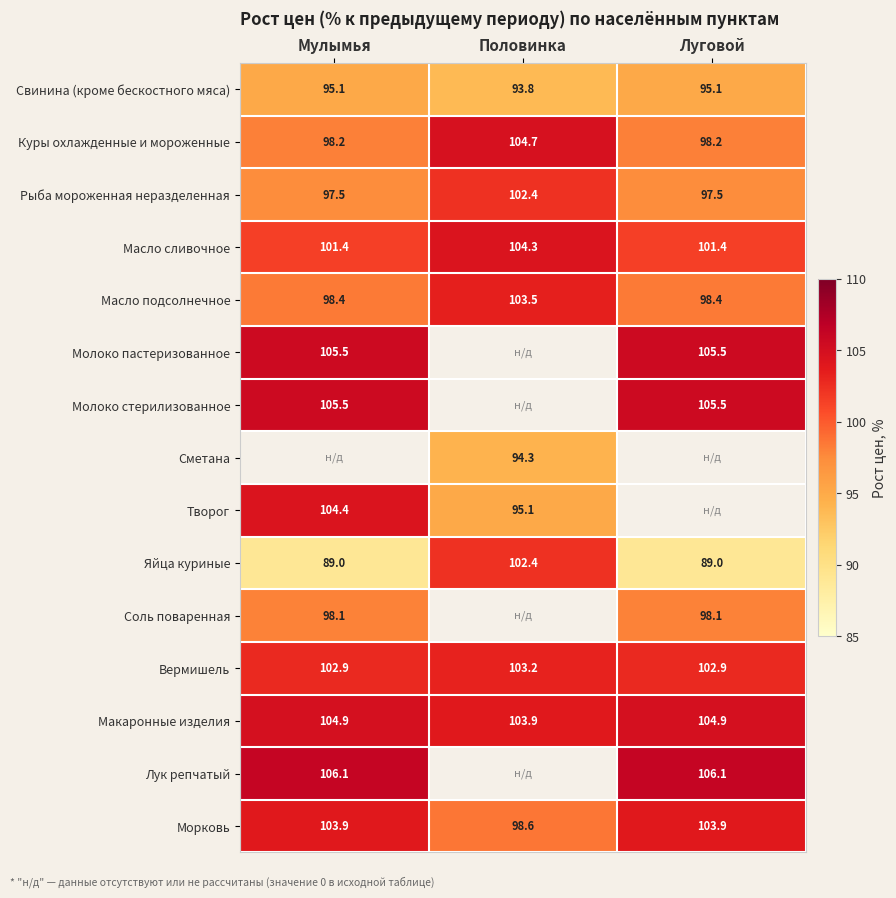

What value does the Вермишель series have at Луговой?

102.9